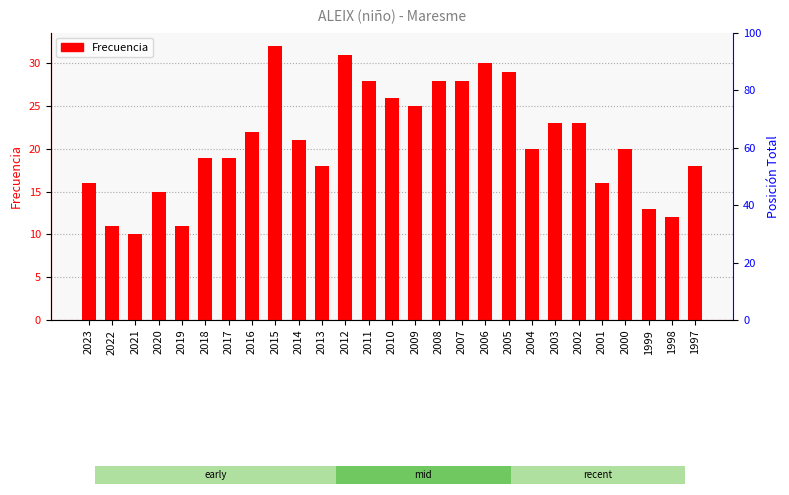

What is the change in value from 2013 to 2004?

+2